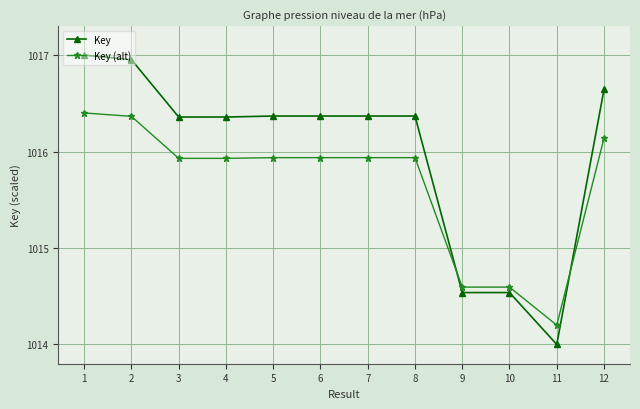

What is the lowest value of the Key series?

1014.0